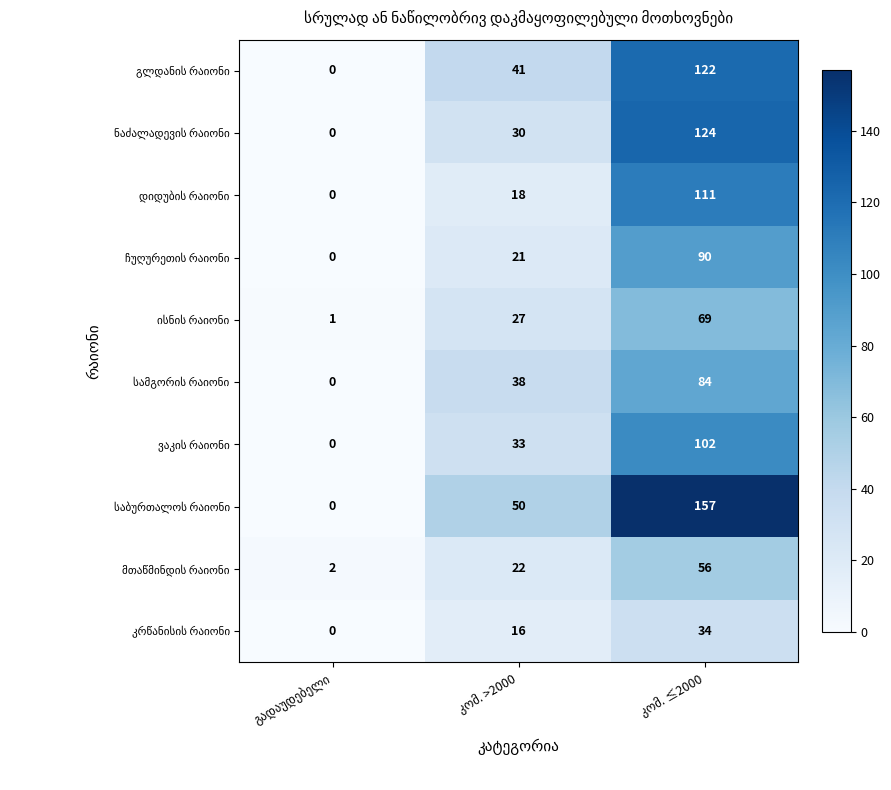

Which series changed the most between გადაუდებელი and კომ. >2000?

საბურთალოს რაიონი